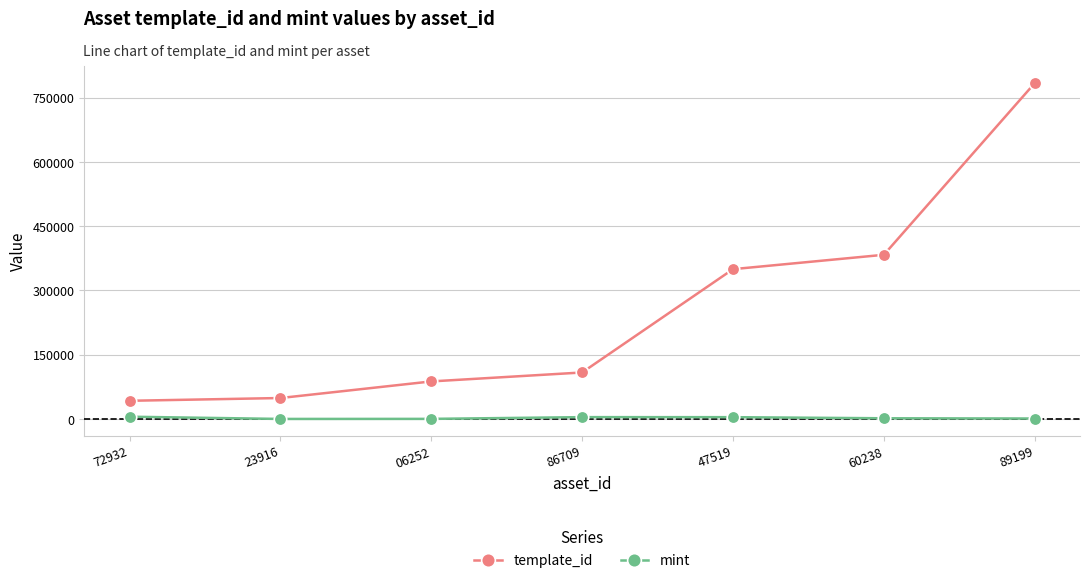

How many series are shown in this chart?

2